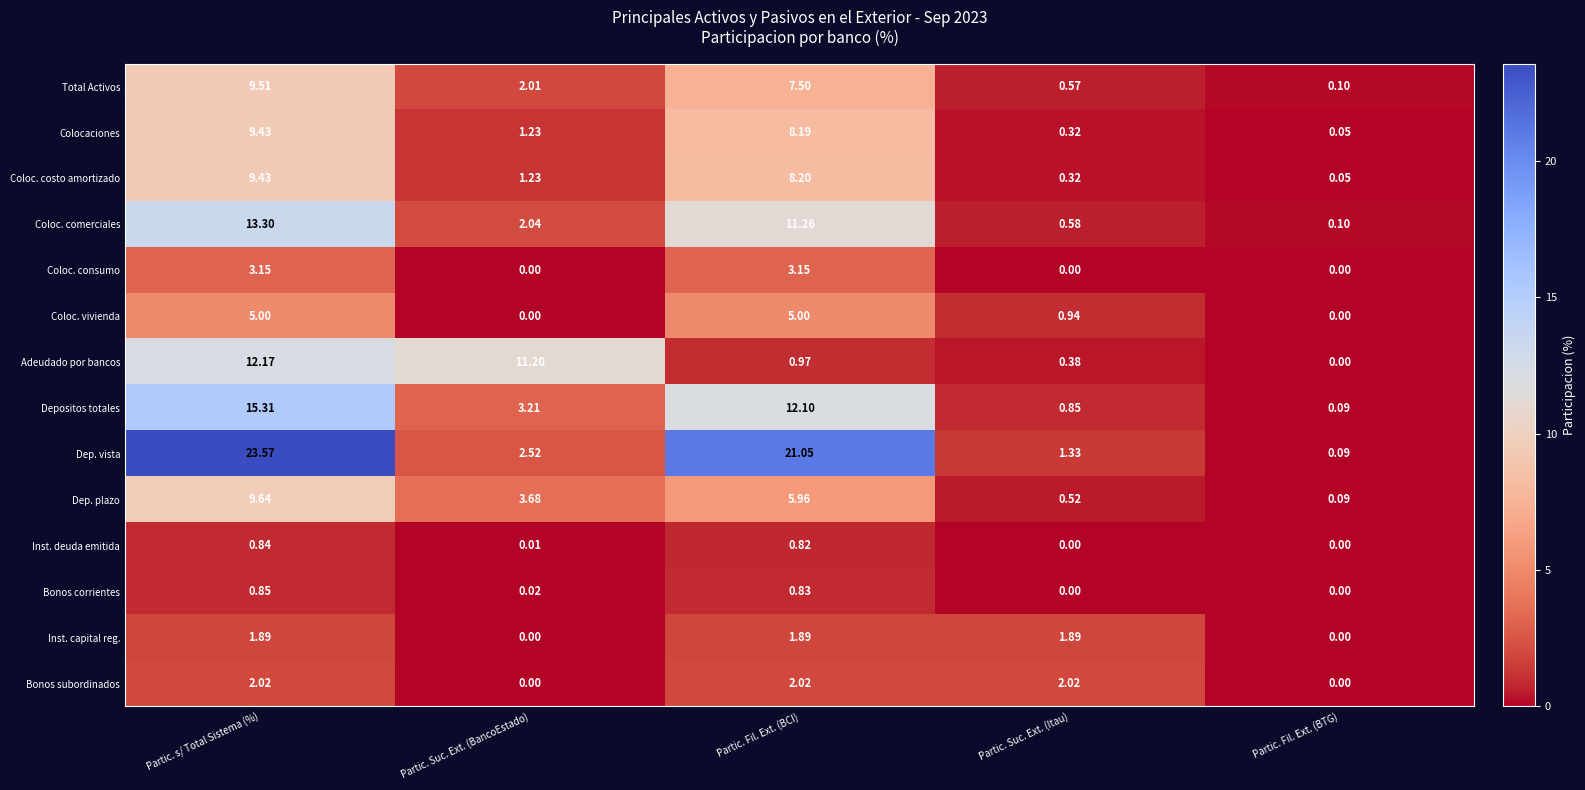

How many distinct data groups are displayed?

14